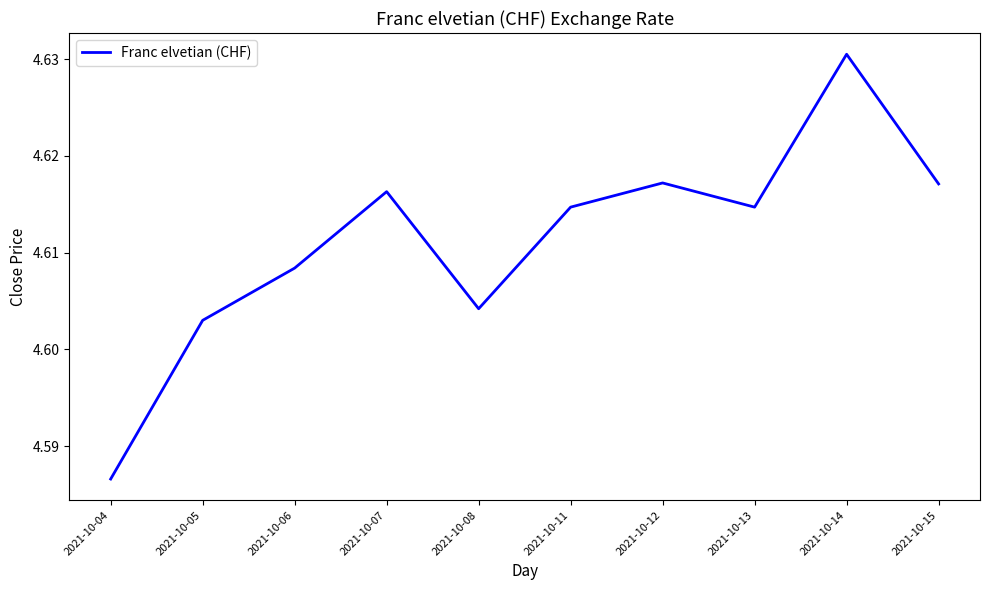

At which label is the value closest to 4?

2021-10-04